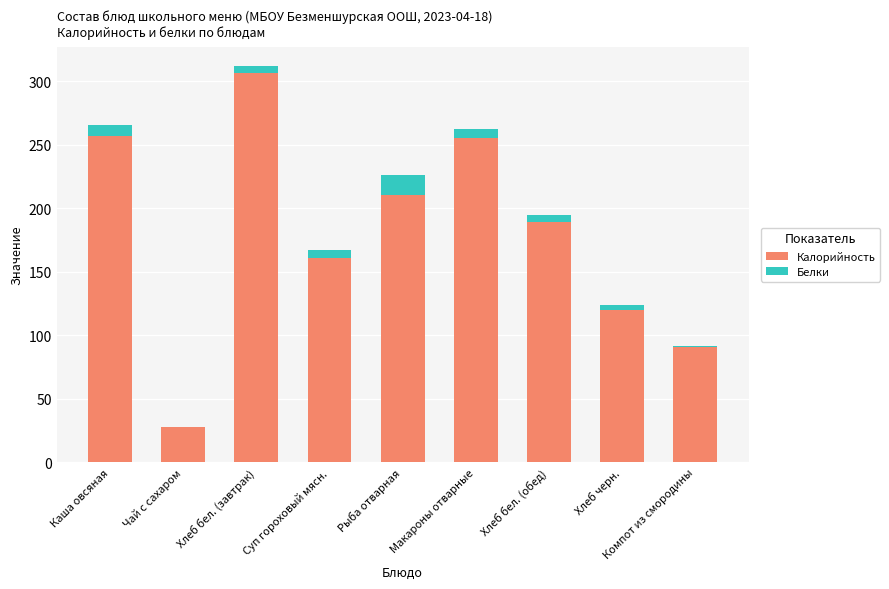

True or false: Калорийность has a value of 120.0 at Хлеб черн..

True